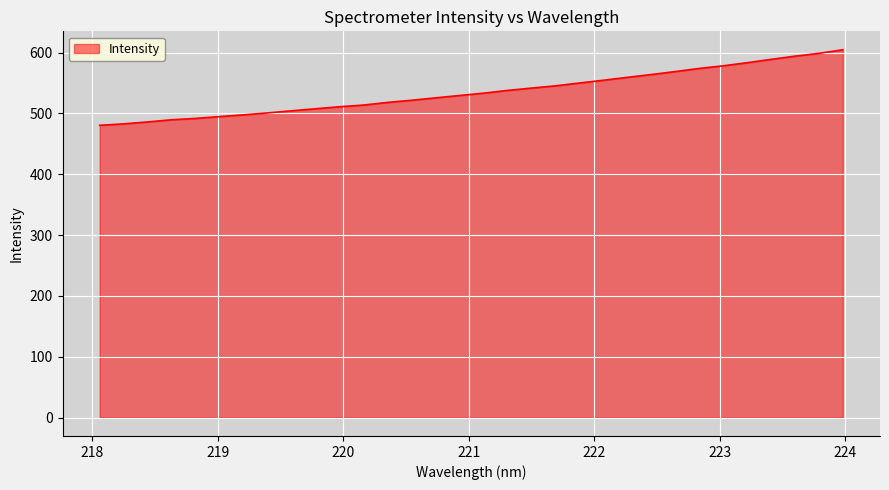

What is the minimum value shown in the chart?

480.5